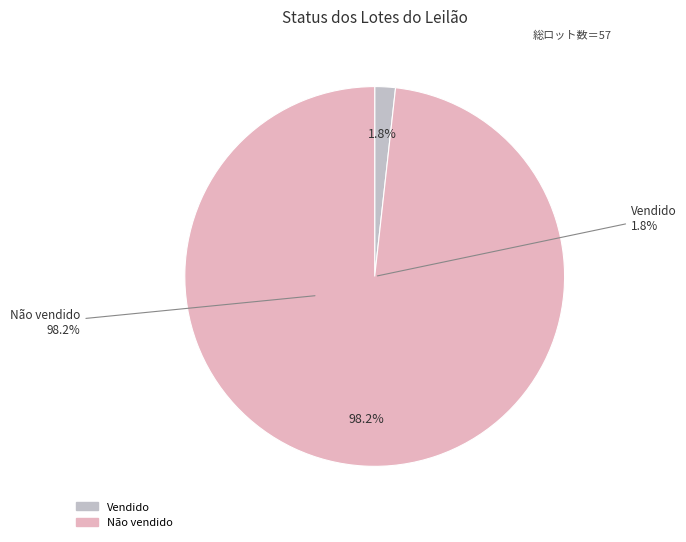

To the nearest percent, what is the combined percentage of Vendido and Não vendido?

100%